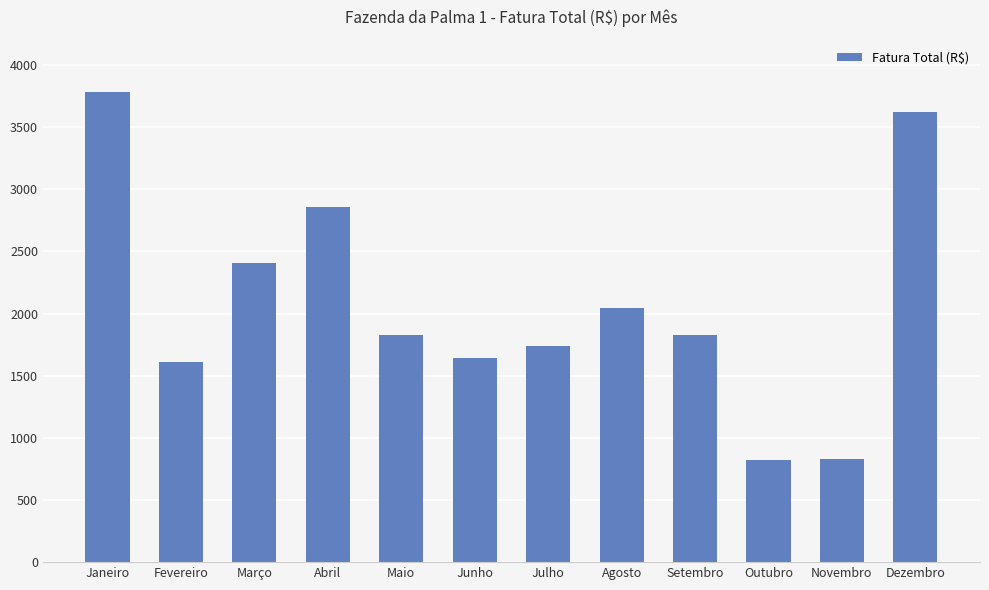

What value does the data have at Janeiro?

3785.4